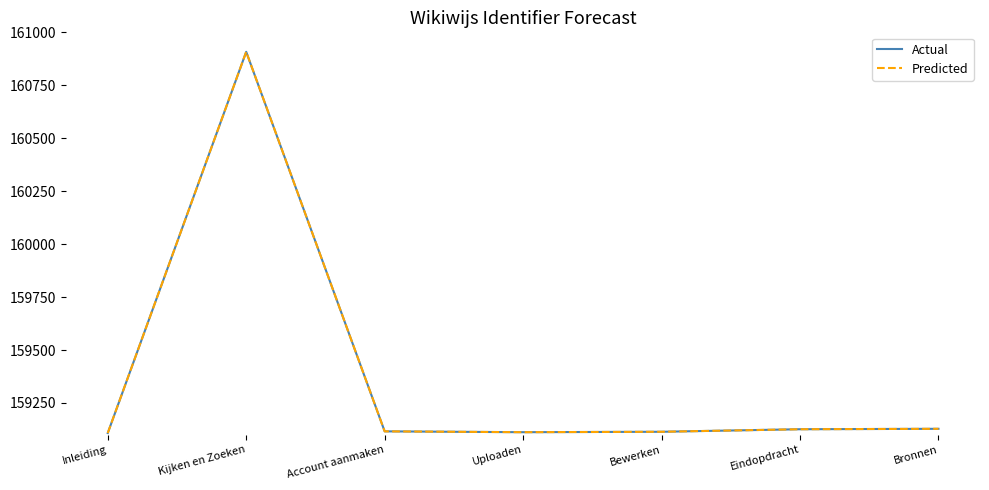

The Actual series shows 159114 at Bewerken. True or false?

True